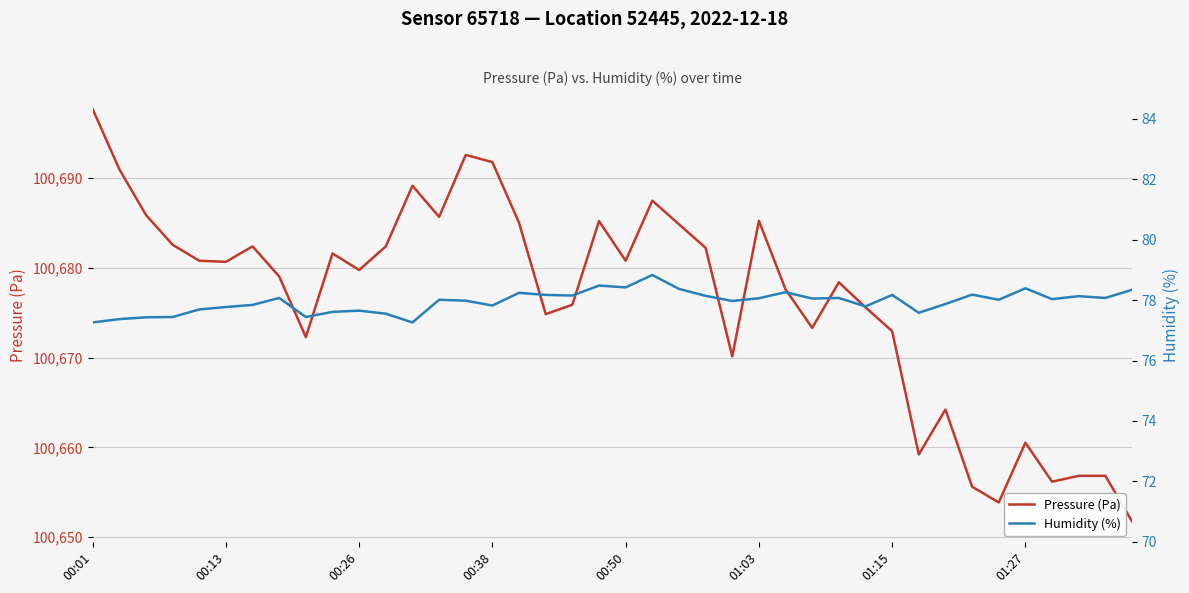

Is the value of Humidity (%) at 18 greater than the value of Pressure (Pa) at 34?

No